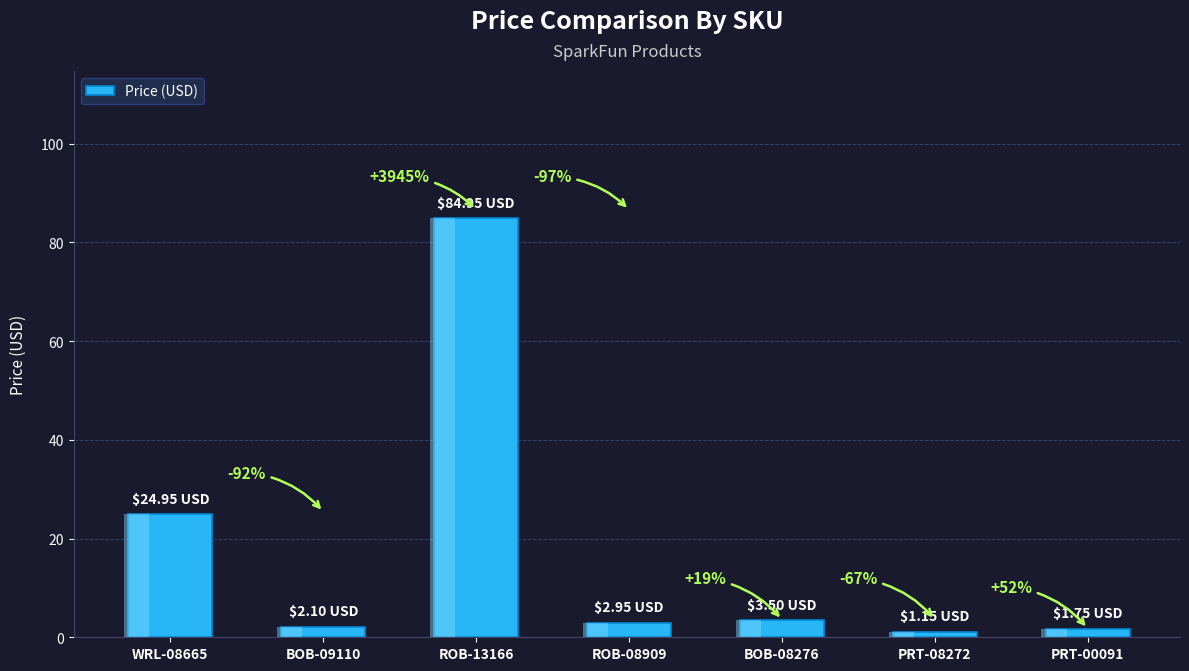

Rank the categories by value from highest to lowest.

ROB-13166, WRL-08665, BOB-08276, ROB-08909, BOB-09110, PRT-00091, PRT-08272